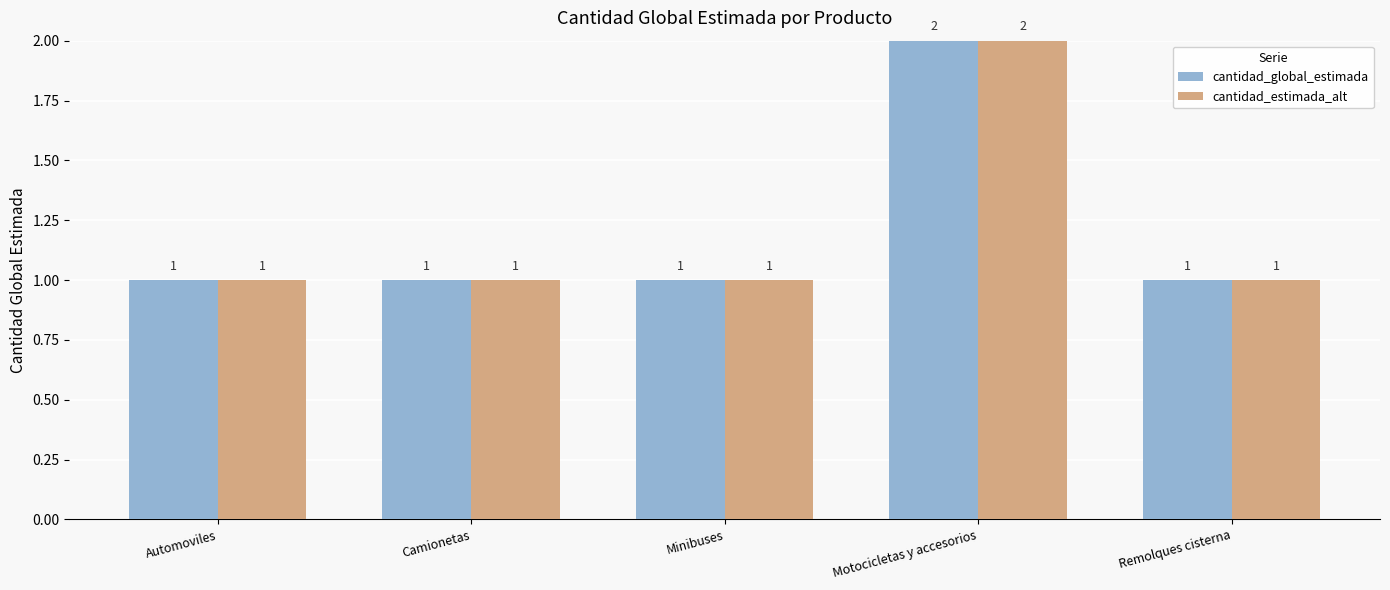

The cantidad_global_estimada series shows 3 at Motocicletas y accesorios. True or false?

False